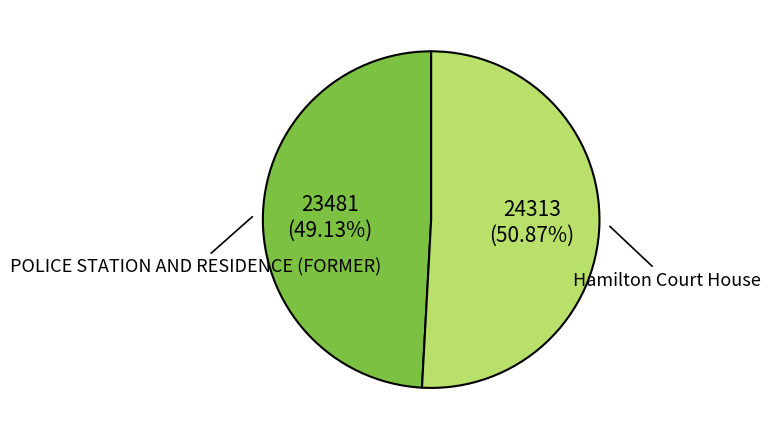

Does any single category account for the majority?

Yes